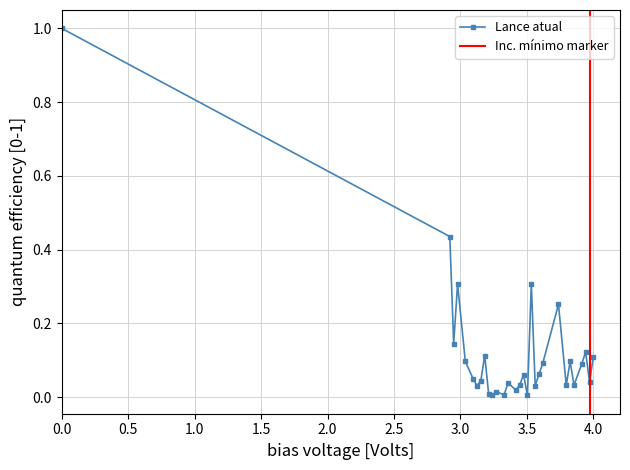

True or false: Lance atual has more than 1 points higher than both neighbors.

True